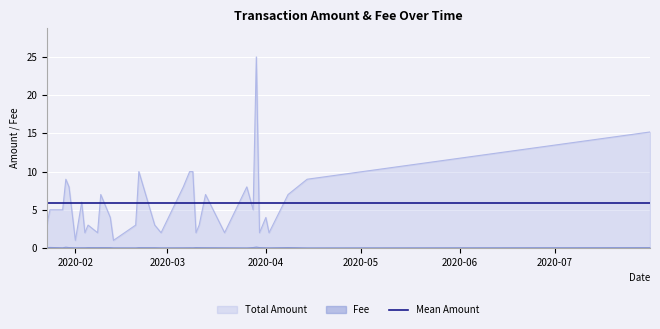

What is the difference between the highest and lowest values at 2020-01-28?

5.0